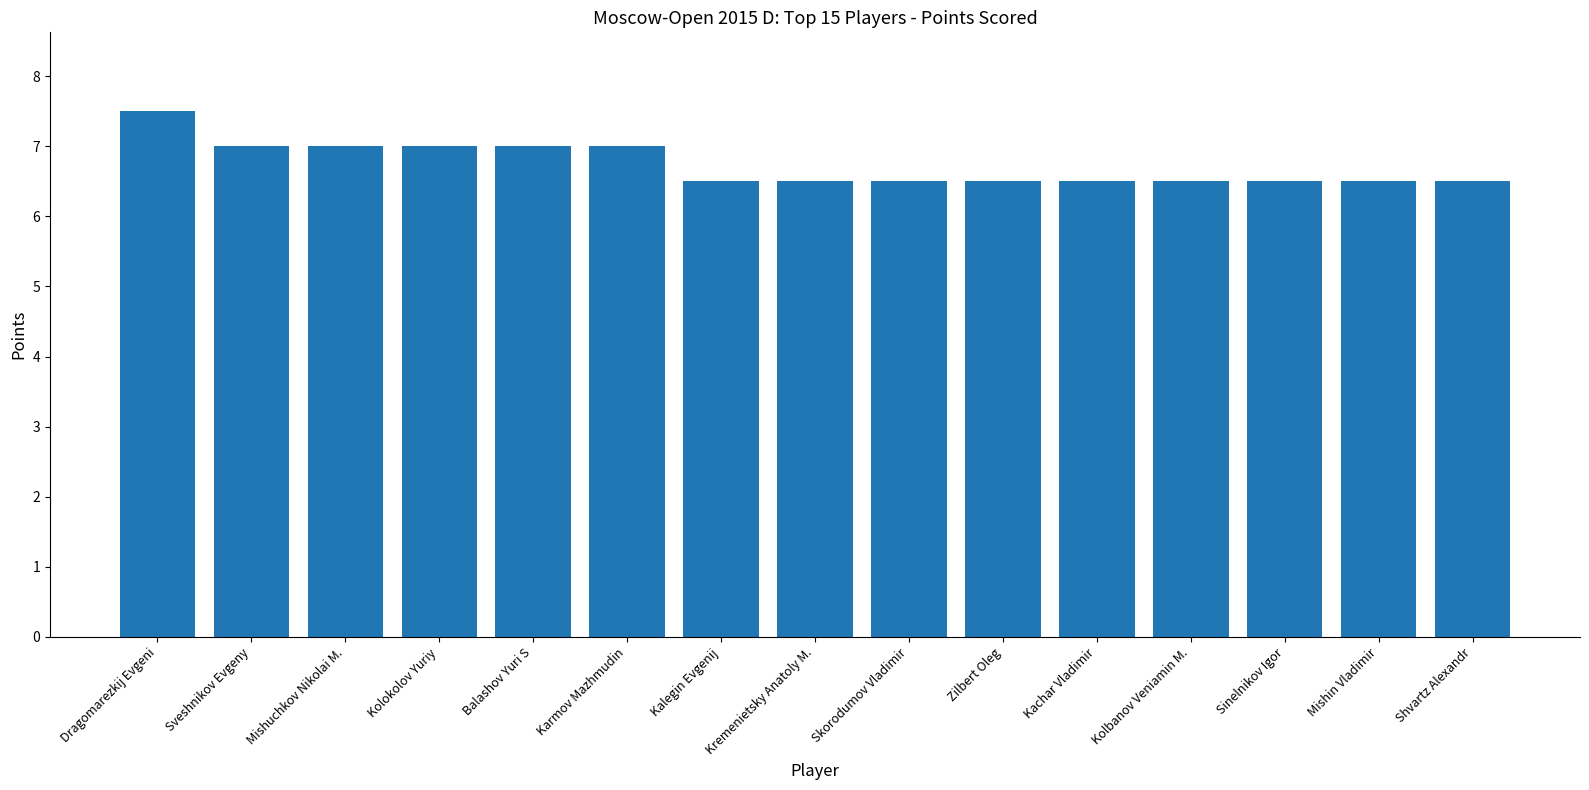

Are the bars grouped side by side (vs. stacked)?

No